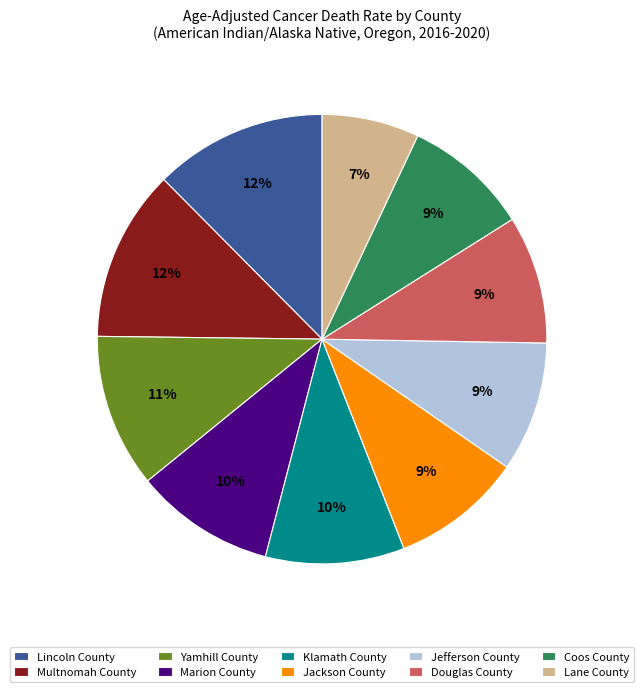

Is it true that Coos County is 1% of the pie?

False